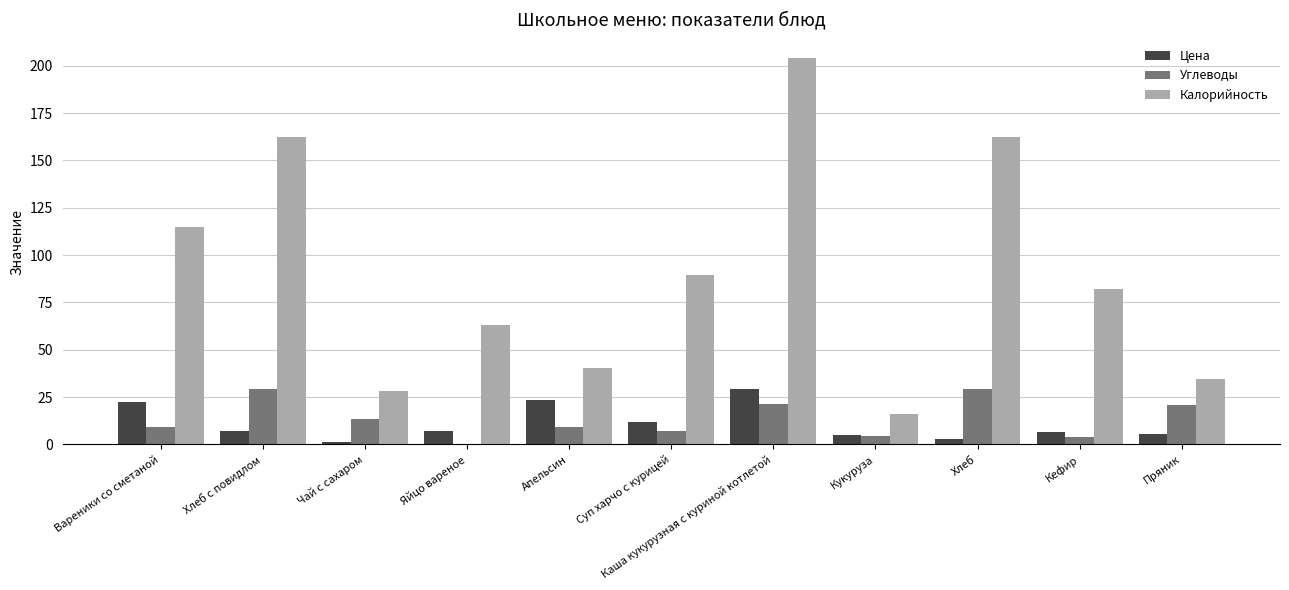

What is the sum of all Калорийность values?

996.7